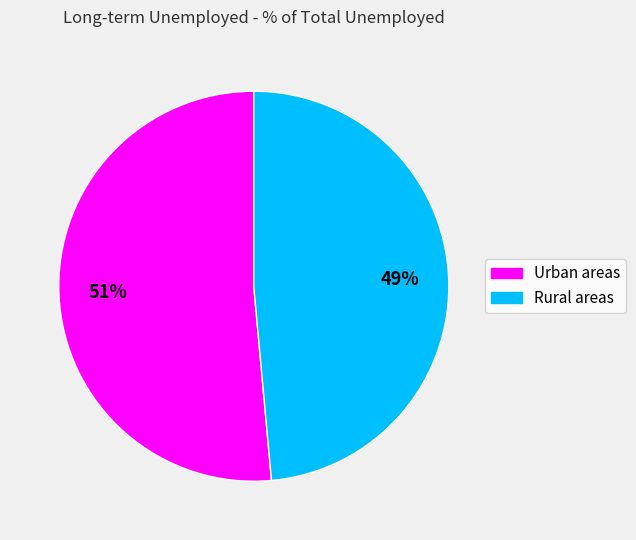

To the nearest percent, what is the average slice percentage?

50%